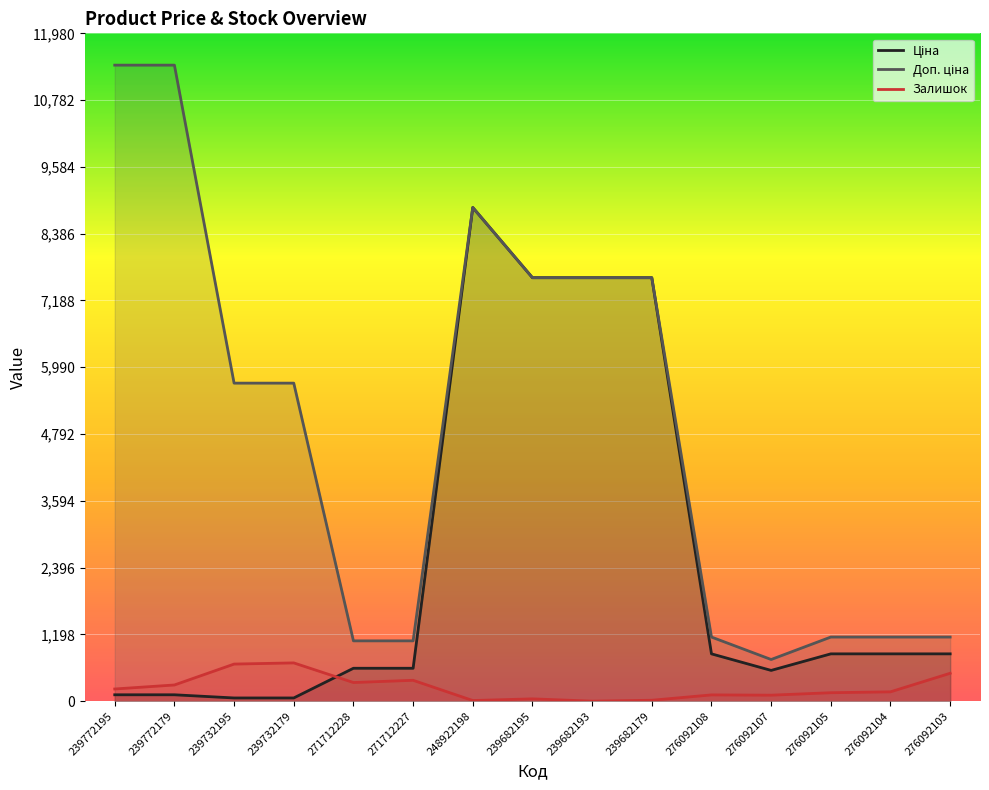

What is the maximum value for Ціна?

8856.7